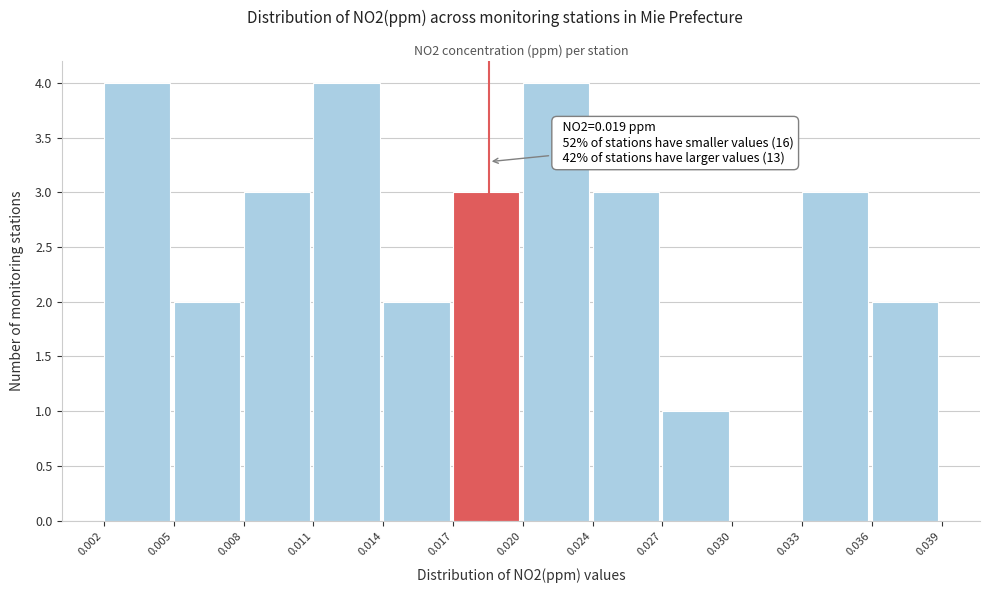

Reading left to right, list all the values displayed in this chart.

0.002=4	0.005=2	0.008=3	0.011=4	0.014=2	0.017=3	0.020=4	0.024=3	0.027=1	0.030=0	0.033=3	0.036=2